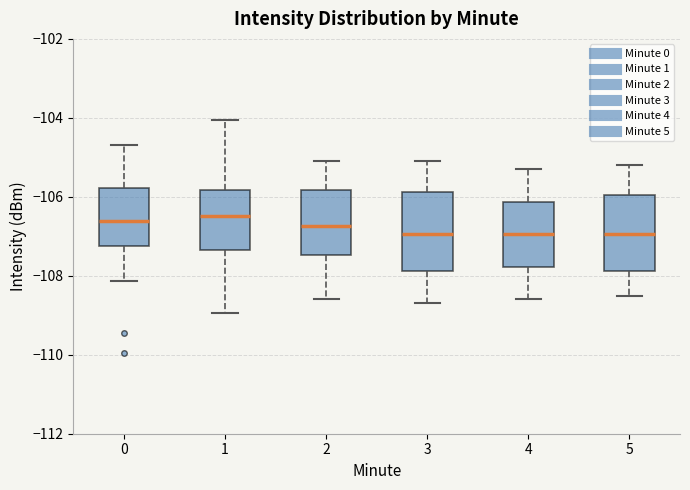

Reading left to right, transcribe this box plot: for each box, give where its median line is, the range the box spans, and where its two whiskers end, as read against the y-axis. The values are not printed on the chart, so give them approximately, as read against the axis.

0: median -106.6, box -107.2 to -105.8, whiskers -108.2 to -104.6
1: median -106.4, box -107.4 to -105.8, whiskers -109.0 to -104.0
2: median -106.8, box -107.4 to -105.8, whiskers -108.6 to -105.0
3: median -107.0, box -107.8 to -105.8, whiskers -108.6 to -105.0
4: median -107.0, box -107.8 to -106.2, whiskers -108.6 to -105.2
5: median -107.0, box -107.8 to -106.0, whiskers -108.4 to -105.2